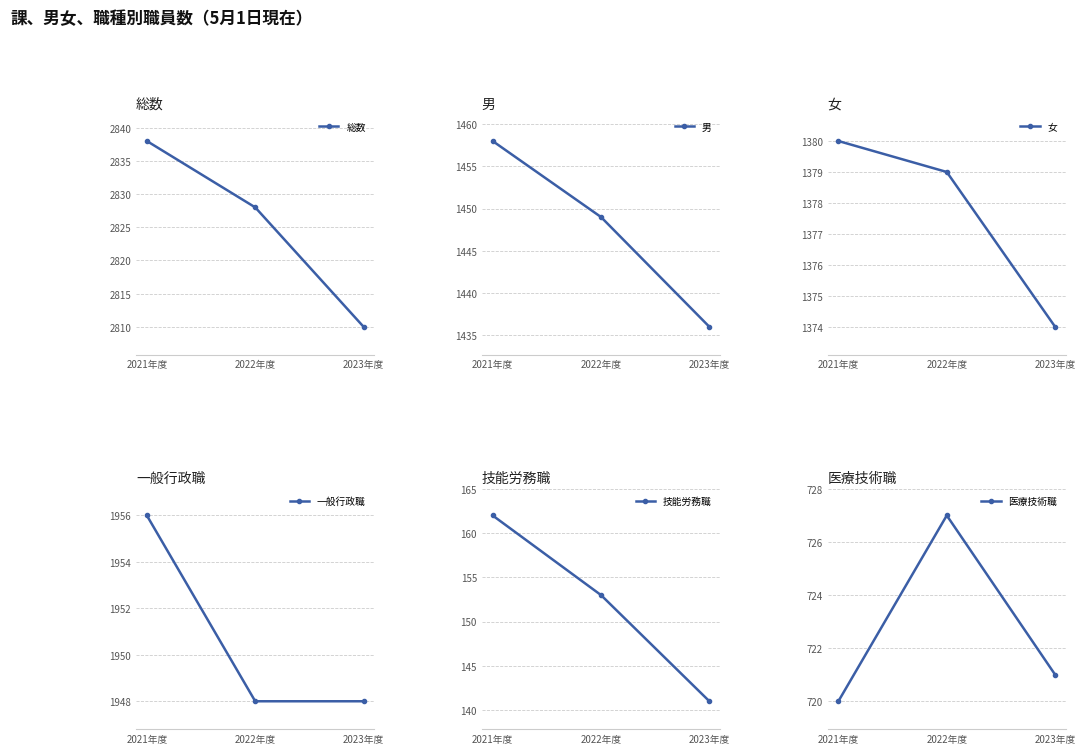

At 2021年度, list the series in order from smallest to largest.

技能労務職, 医療技術職, 女, 男, 一般行政職, 総数